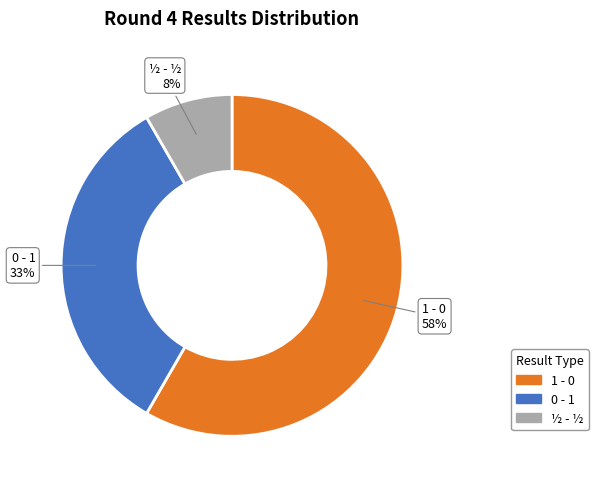

Which category has the smallest portion of the pie?

½ - ½